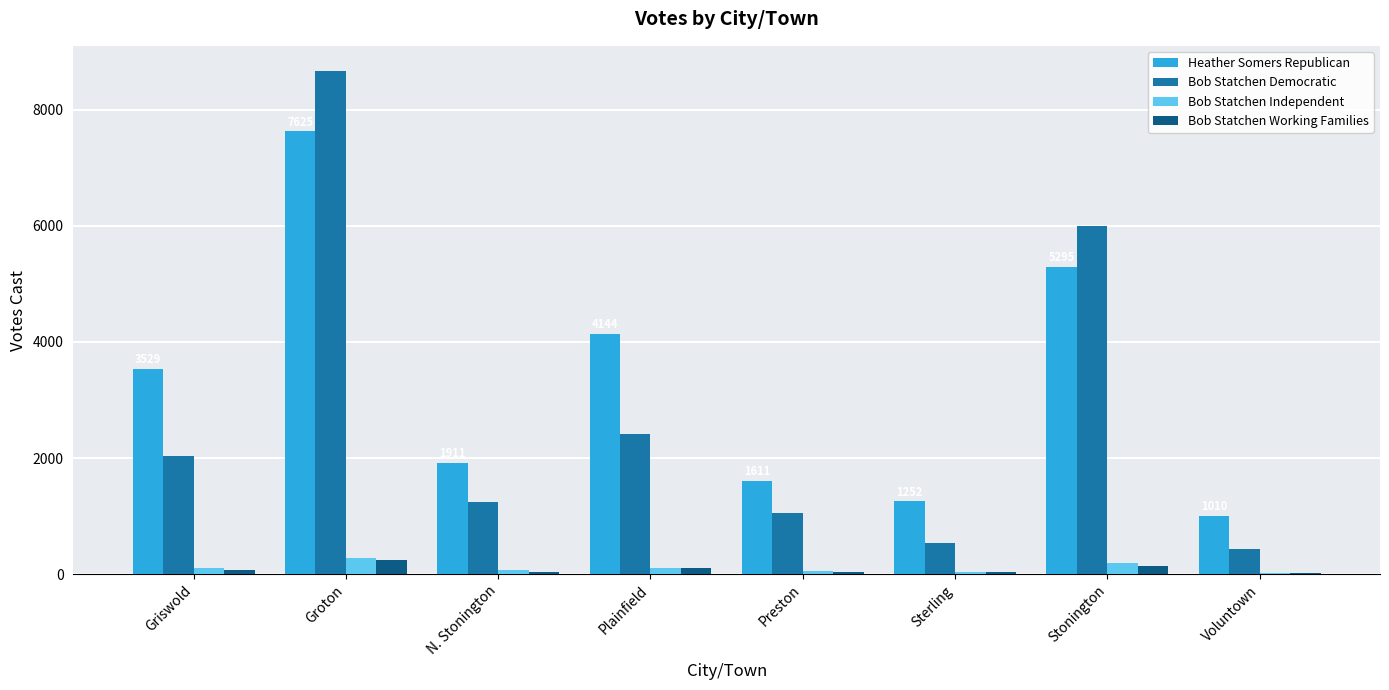

Between Griswold and Preston, which series saw the biggest shift?

Heather Somers Republican